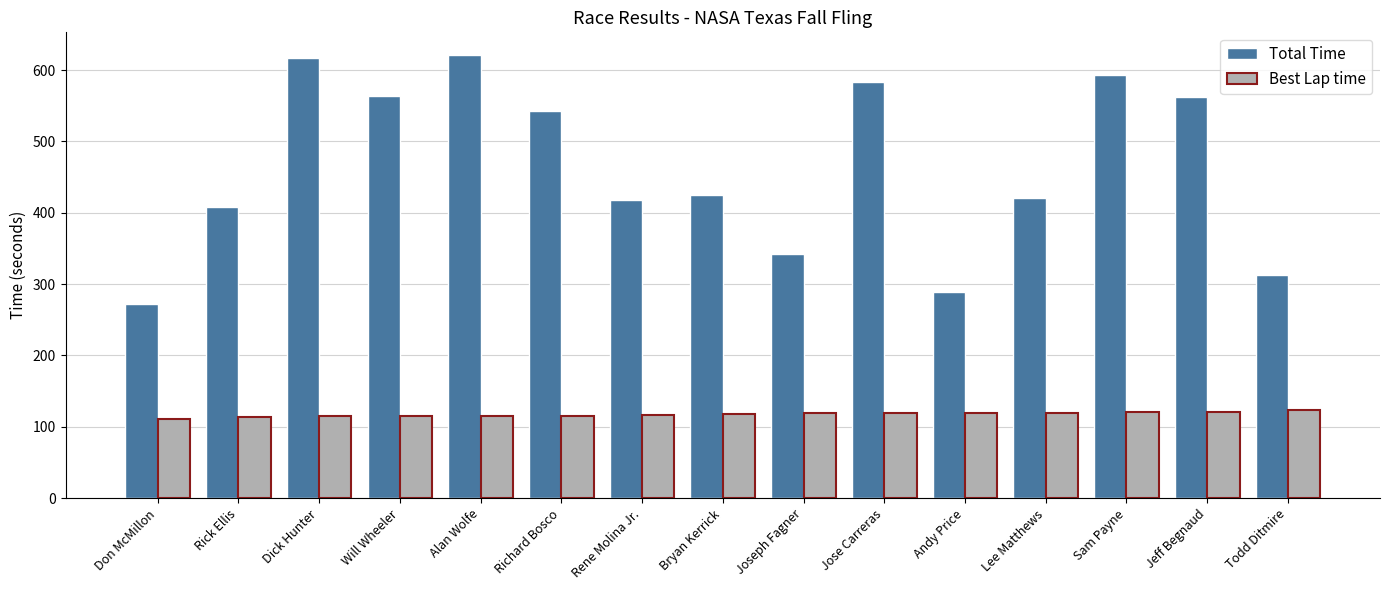

What is the difference between the highest and lowest values at Don McMillon?

161.6